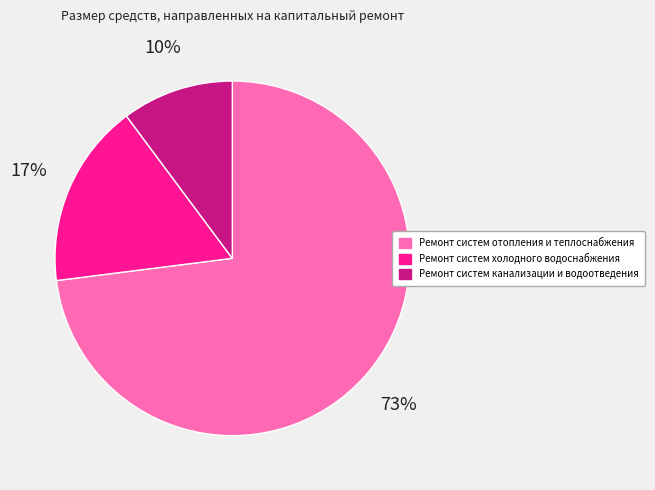

To the nearest percent, what portion does Ремонт систем канализации и водоотведения represent?

10%